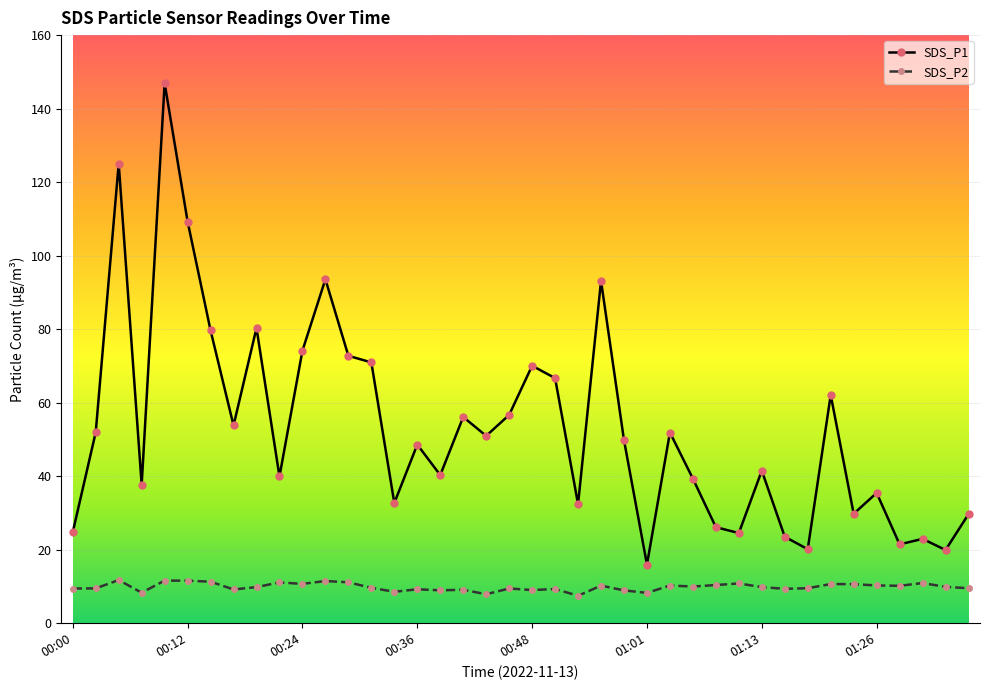

List the series in order of their overall mean, highest first.

SDS_P1, SDS_P2